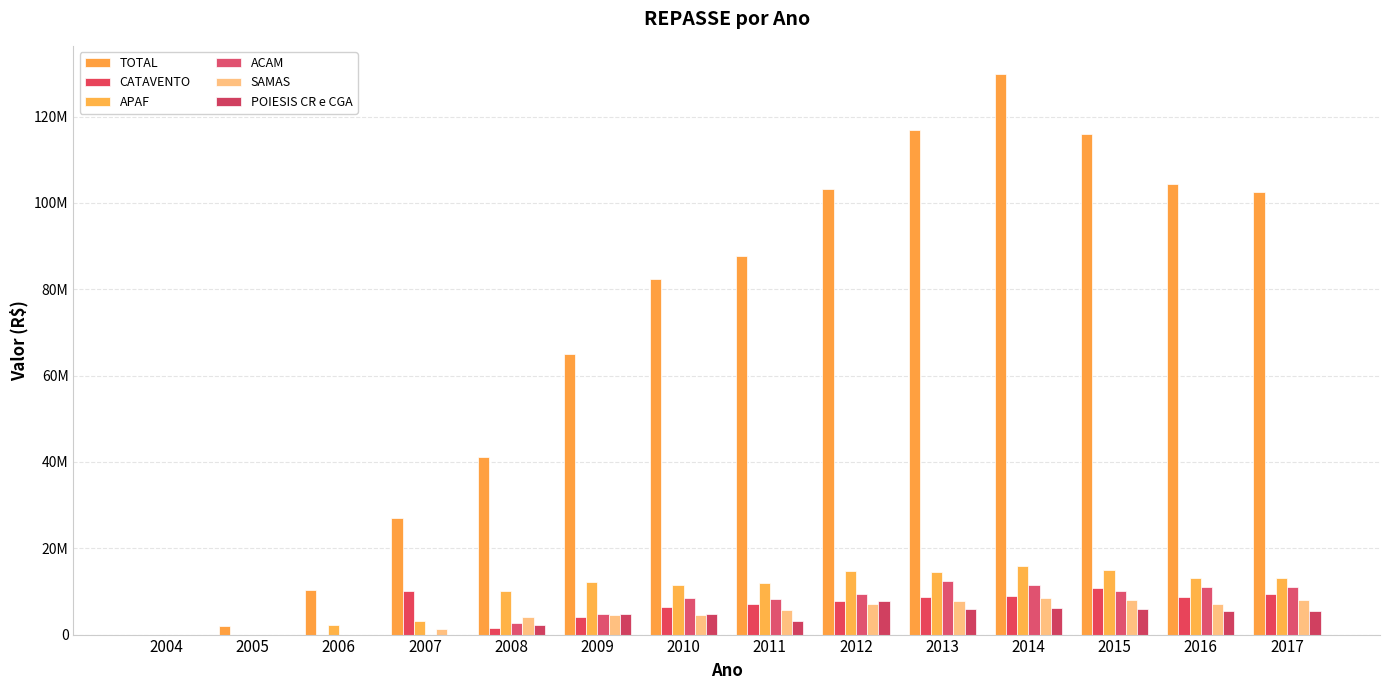

The TOTAL series shows 734591.6 at 2005. True or false?

False